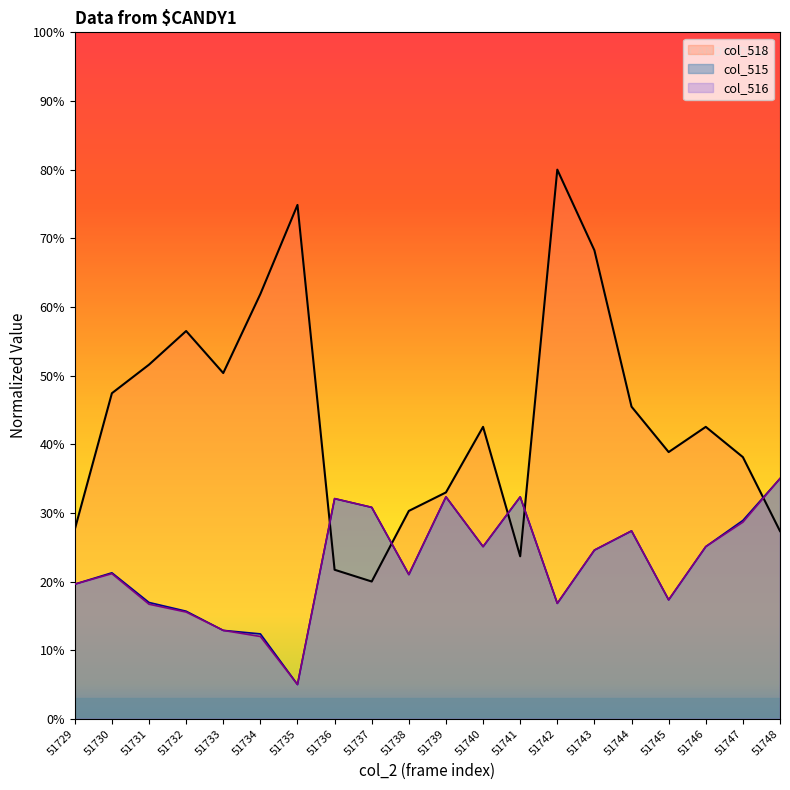

In col_515, how many points are lower than both neighbors (excluding endpoints)?

5